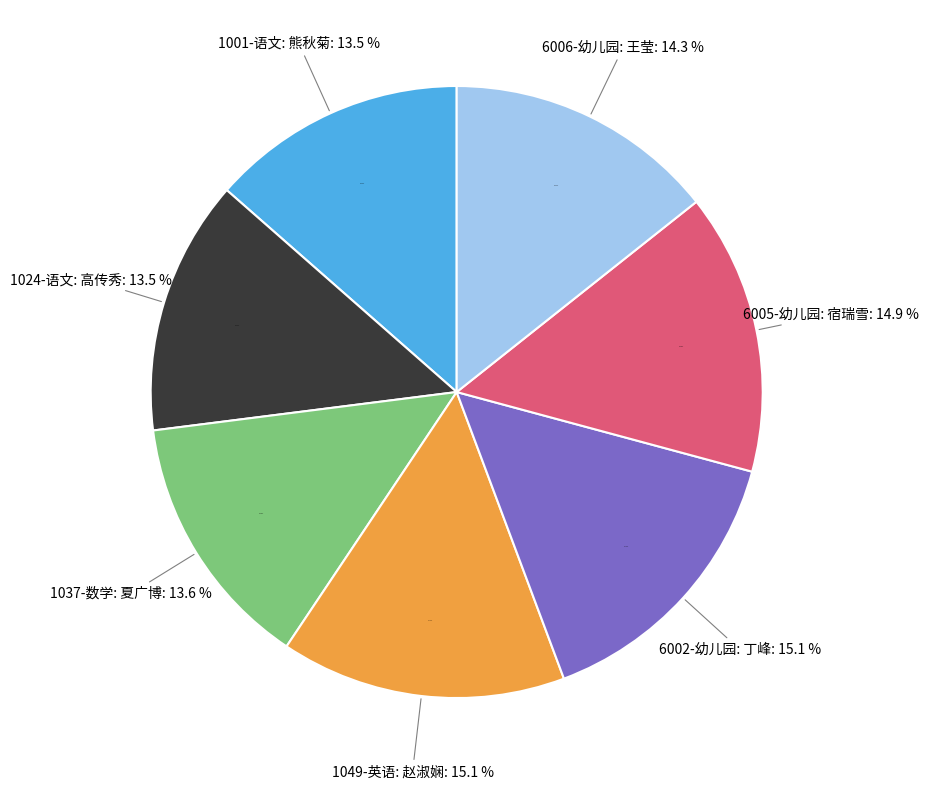

How many segments does this pie chart have?

7